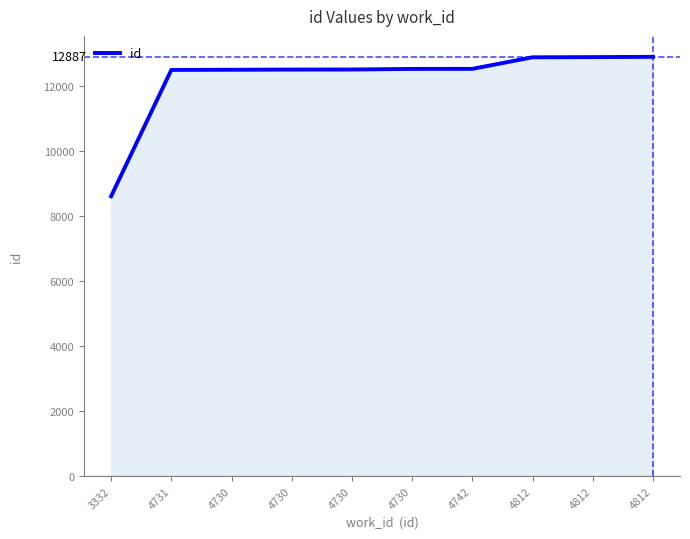

How many lines are shown in the chart?

1